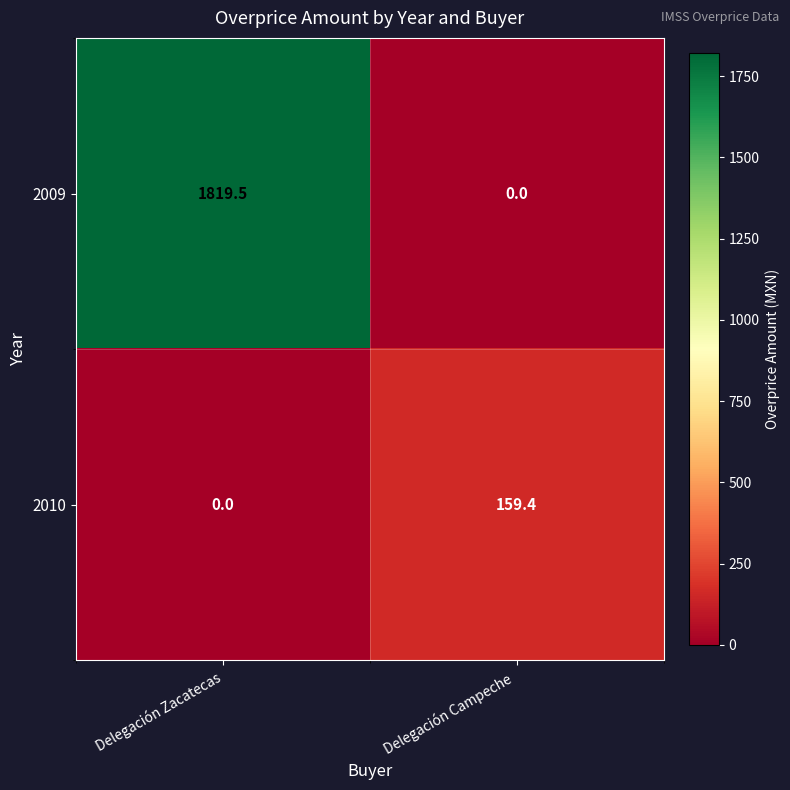

At which category is the sum across all series the highest?

Delegación Zacatecas